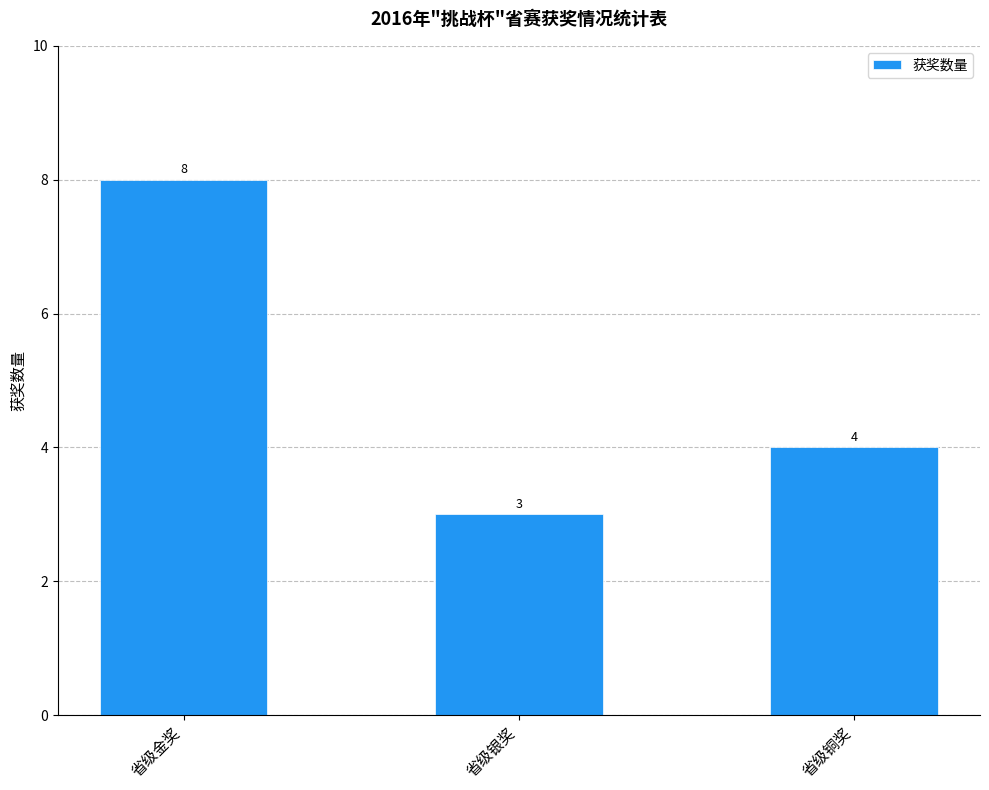

At which label is the value closest to 5?

省级铜奖